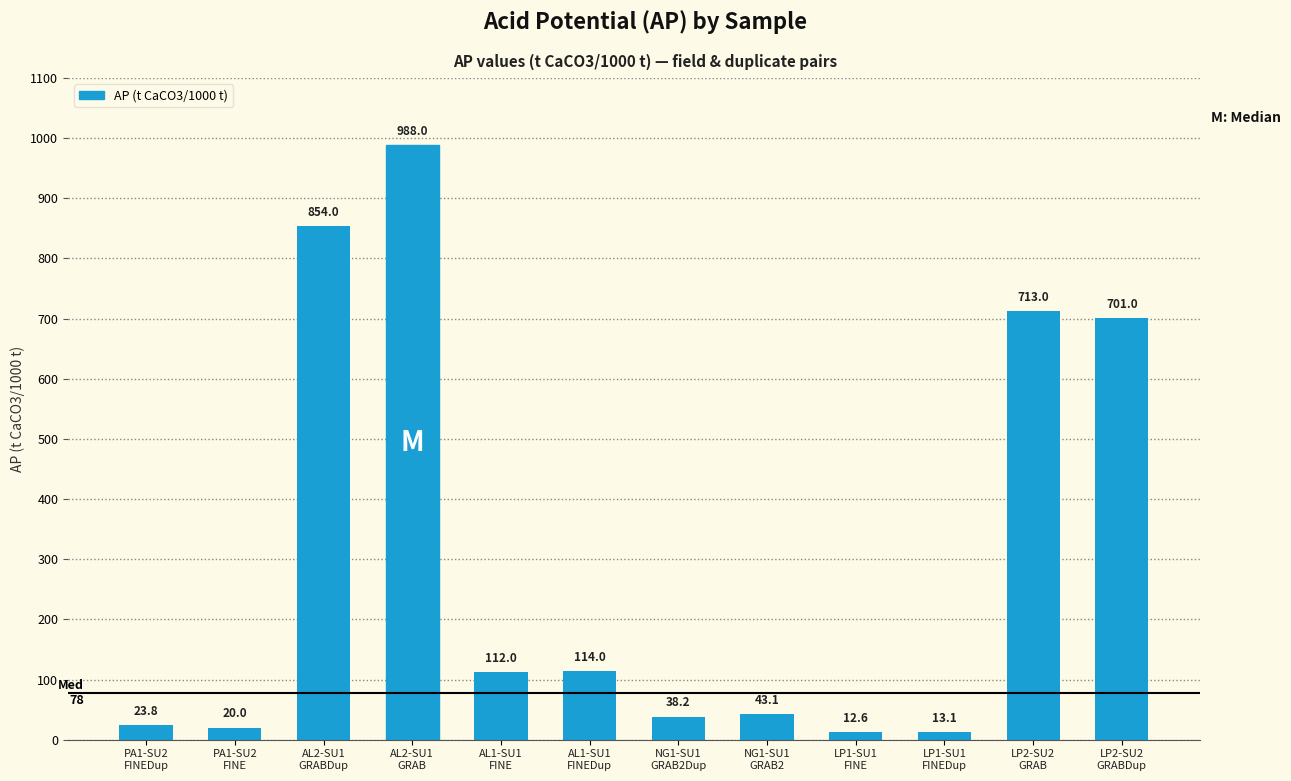

Approximately how many times larger is the value at PA1-SU2
FINEDup compared to PA1-SU2
FINE?

1.2